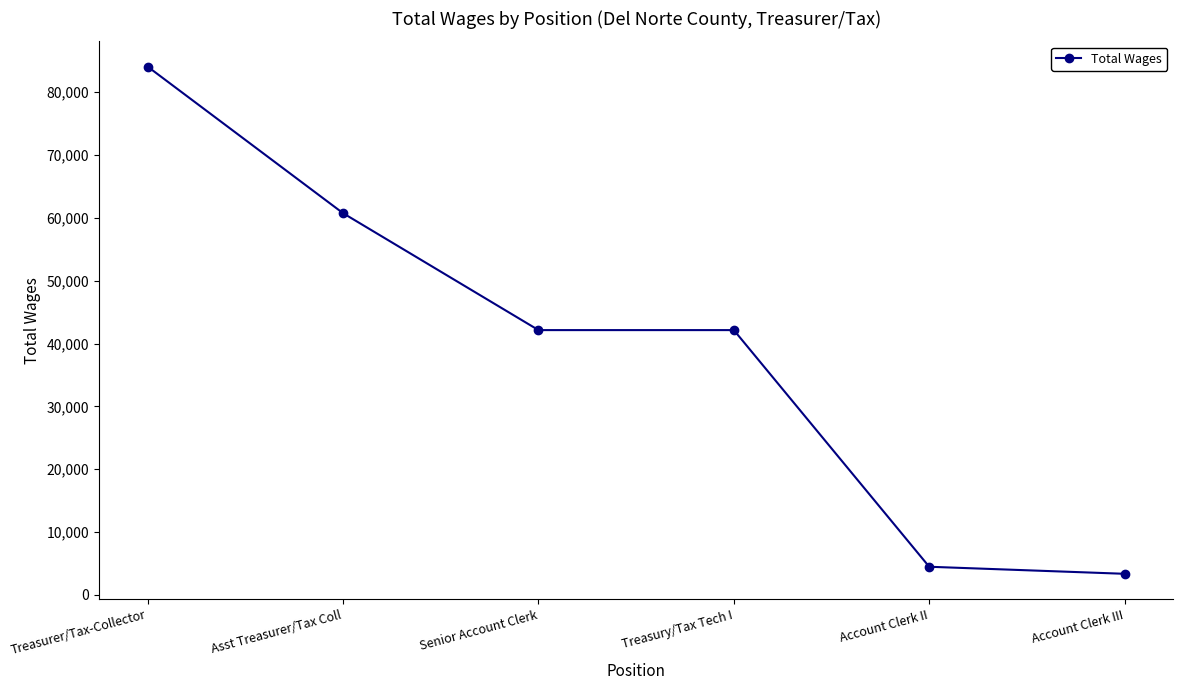

Which category has the highest value across all series?

Treasurer/Tax-Collector